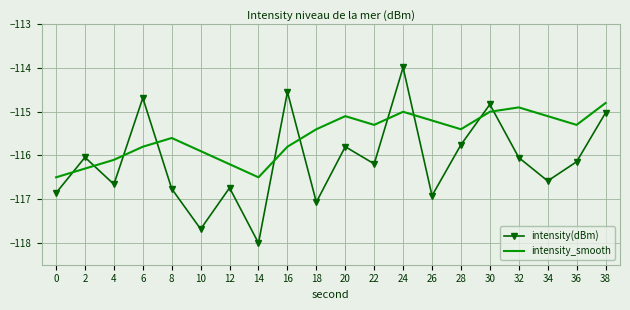

True or false: intensity_smooth has more than 1 points higher than both neighbors.

True